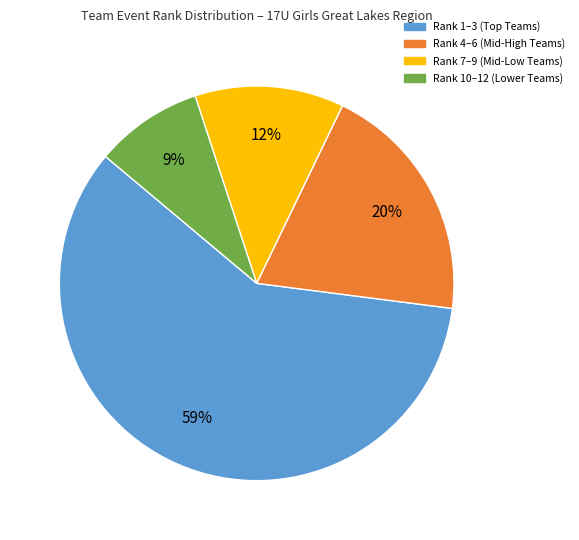

Is there any slice that represents more than half of the pie?

Yes